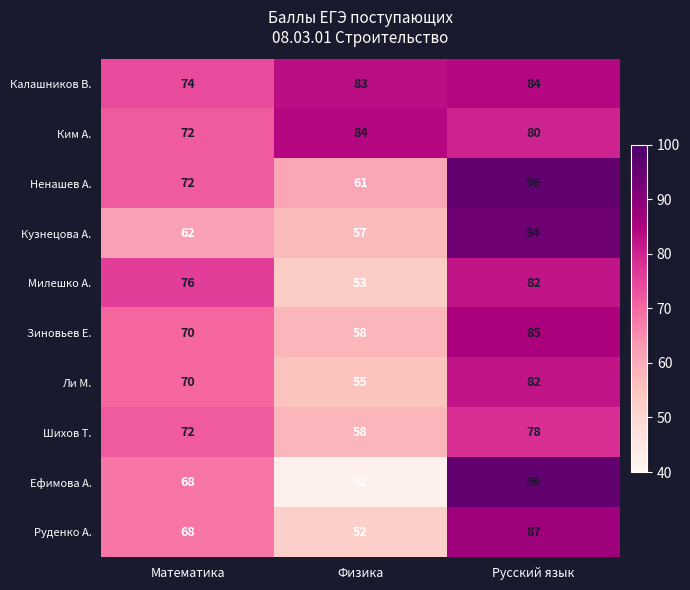

Reading left to right, what are all the values shown in this chart?

Калашников В.: 74	83	84
Ким А.: 72	84	80
Ненашев А.: 72	61	96
Кузнецова А.: 62	57	94
Милешко А.: 76	53	82
Зиновьев Е.: 70	58	85
Ли М.: 70	55	82
Шихов Т.: 72	58	78
Ефимова А.: 68	42	96
Руденко А.: 68	52	87